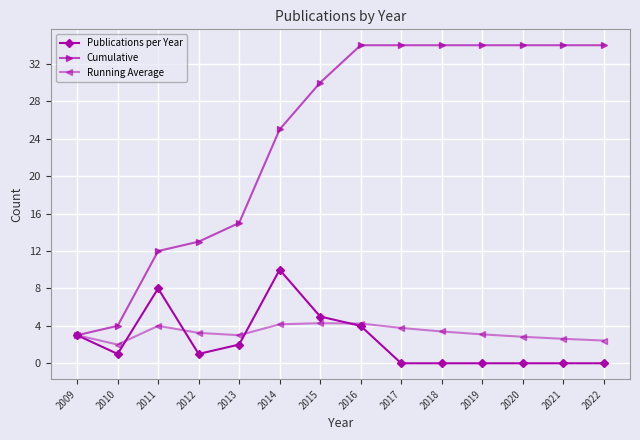

How many distinct data groups are displayed?

3